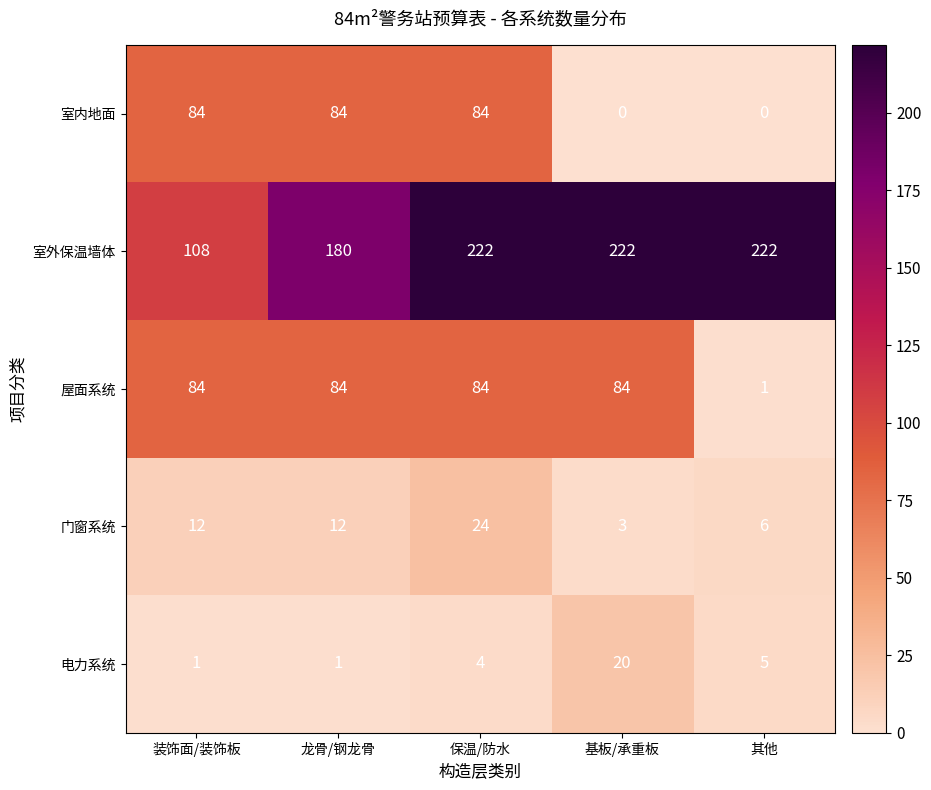

The 室内地面 series shows 43 at 基板/承重板. True or false?

False